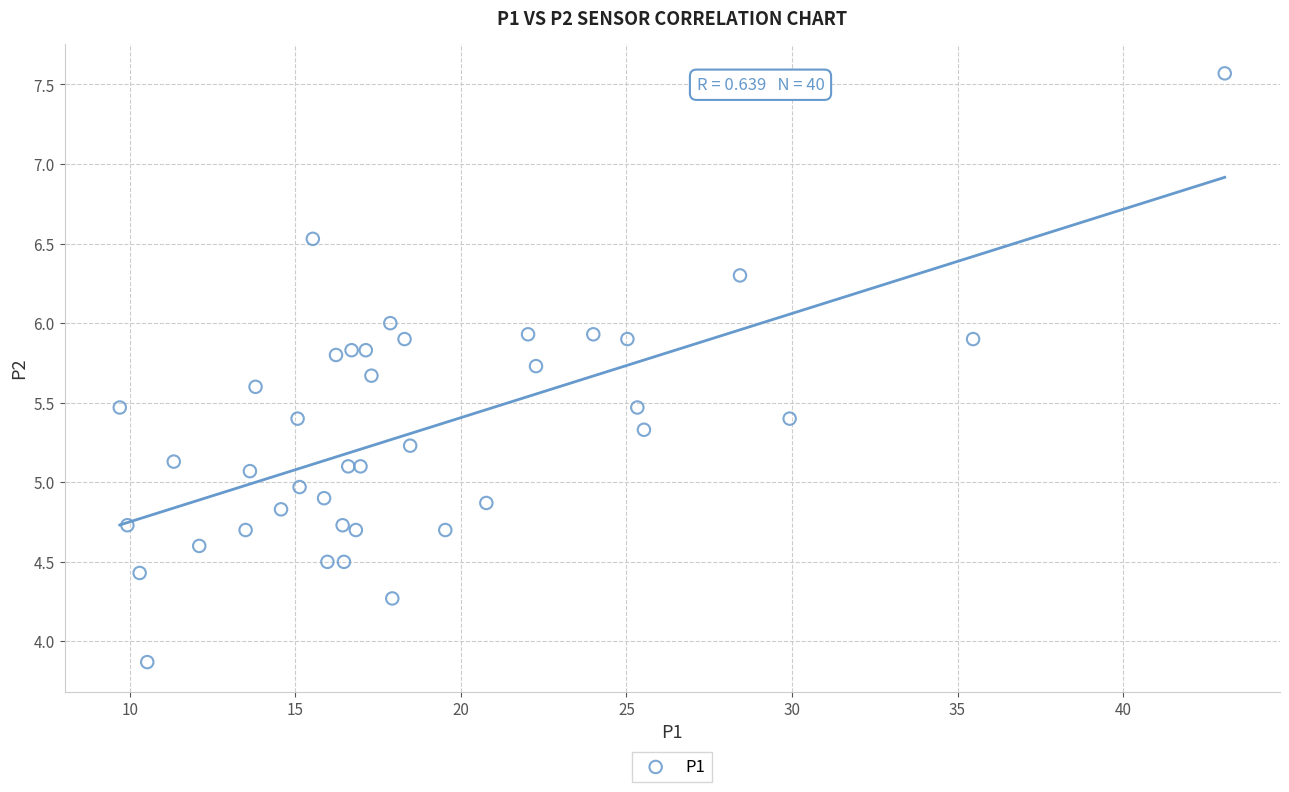

What is the range of X values (max minus min)?

33.4